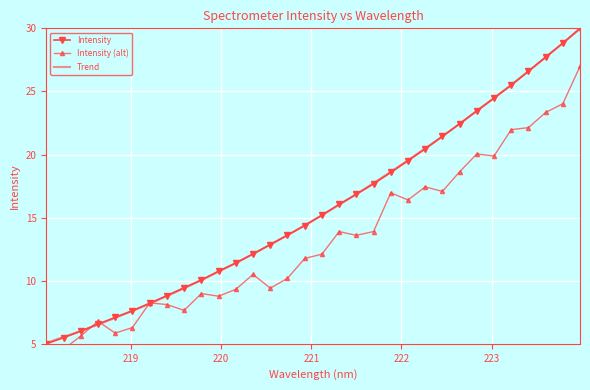

How many lines are shown in the chart?

3